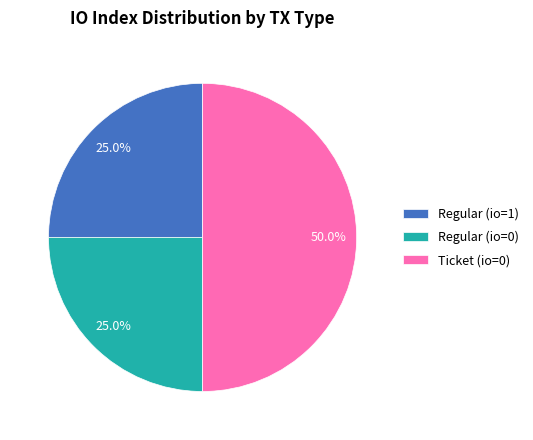

How much of the chart is everything except Regular (io=1)?

75.0%